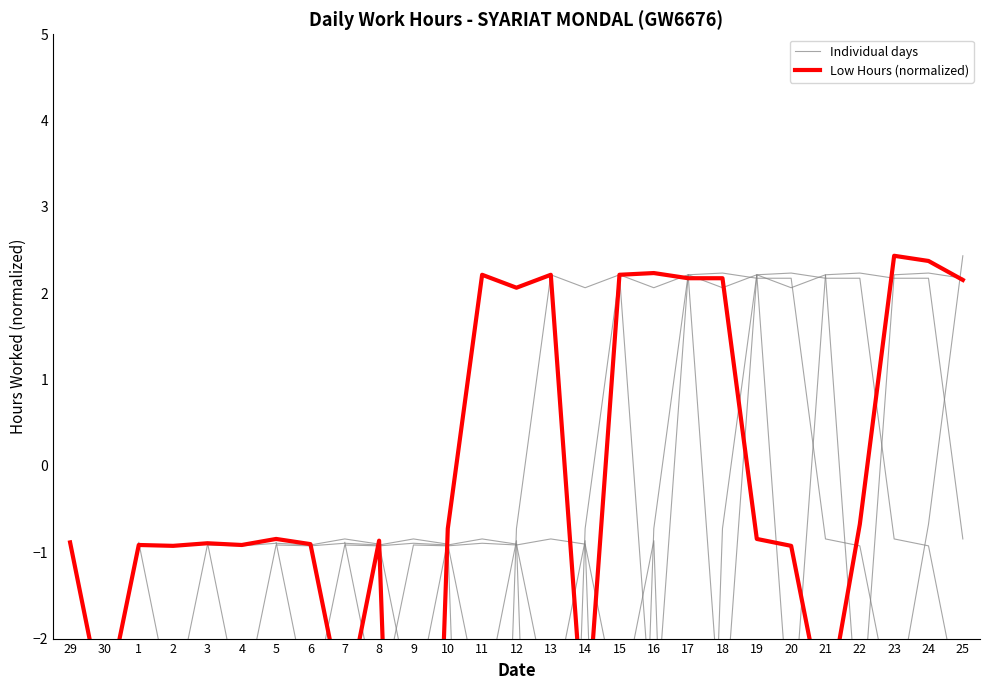

Where is the first local minimum for Individual days?

30